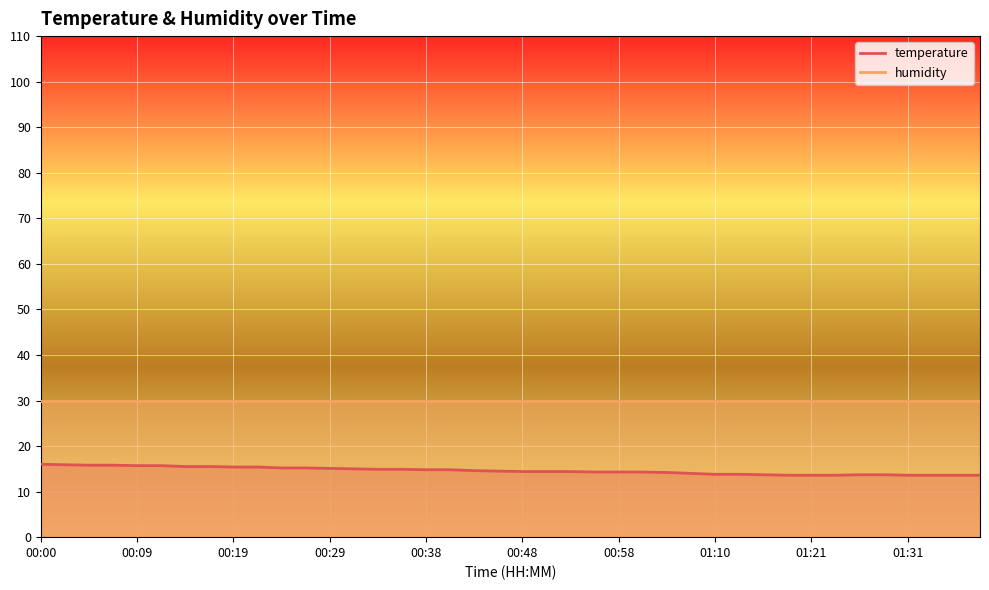

Does the chart display data point markers on the line(s)?

No